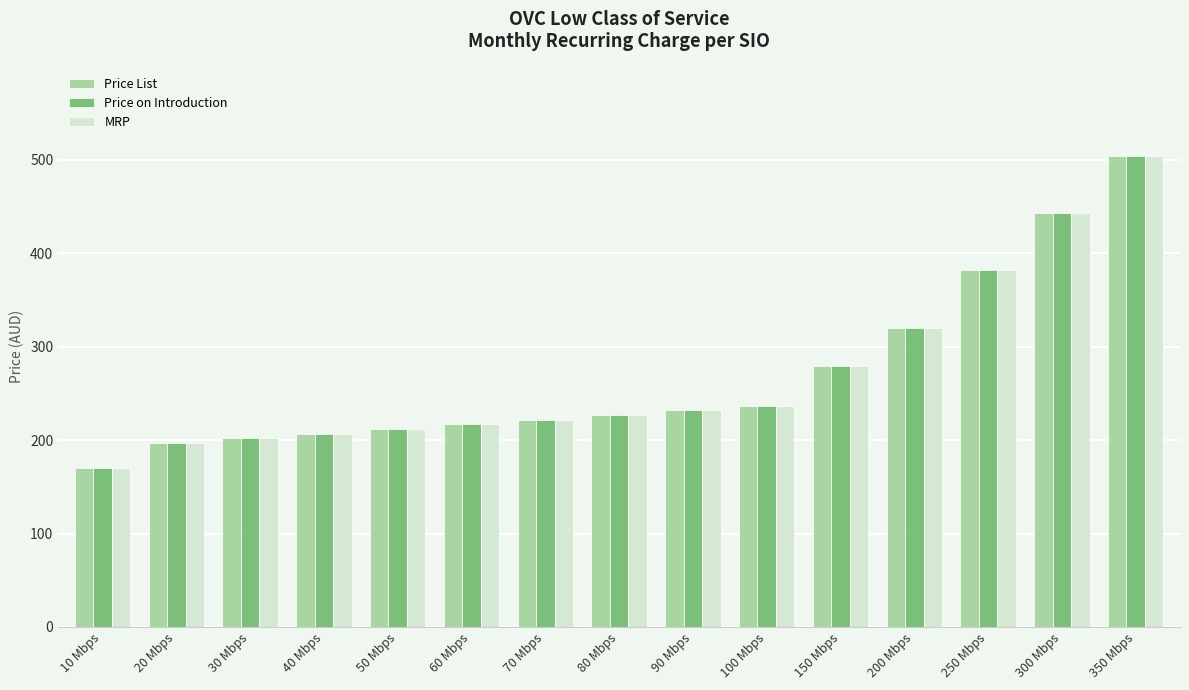

Which category has the lowest value across all series?

10 Mbps